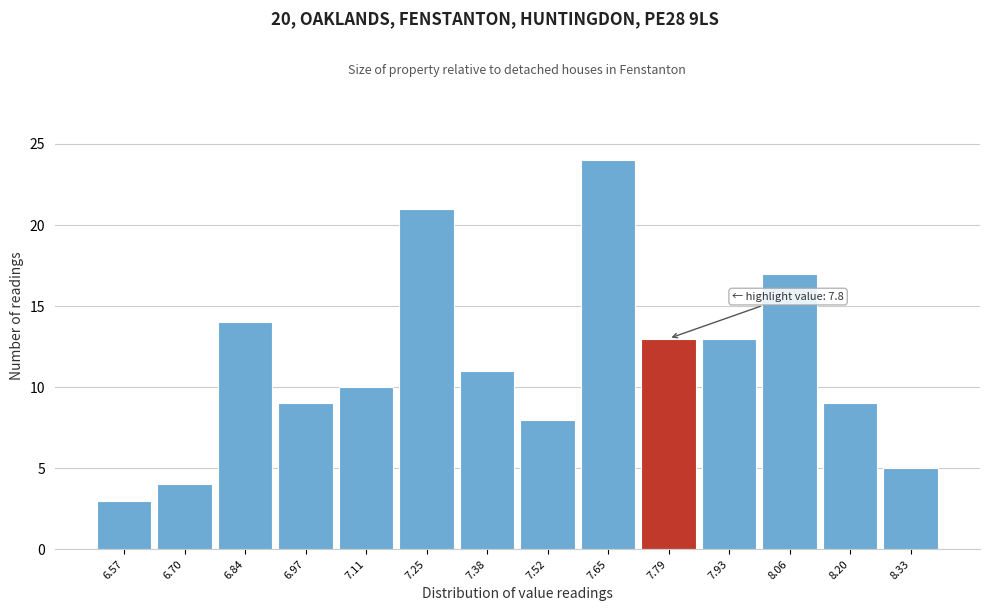

Over which range of the x-axis is the bar tallest?

7.58 to 7.72